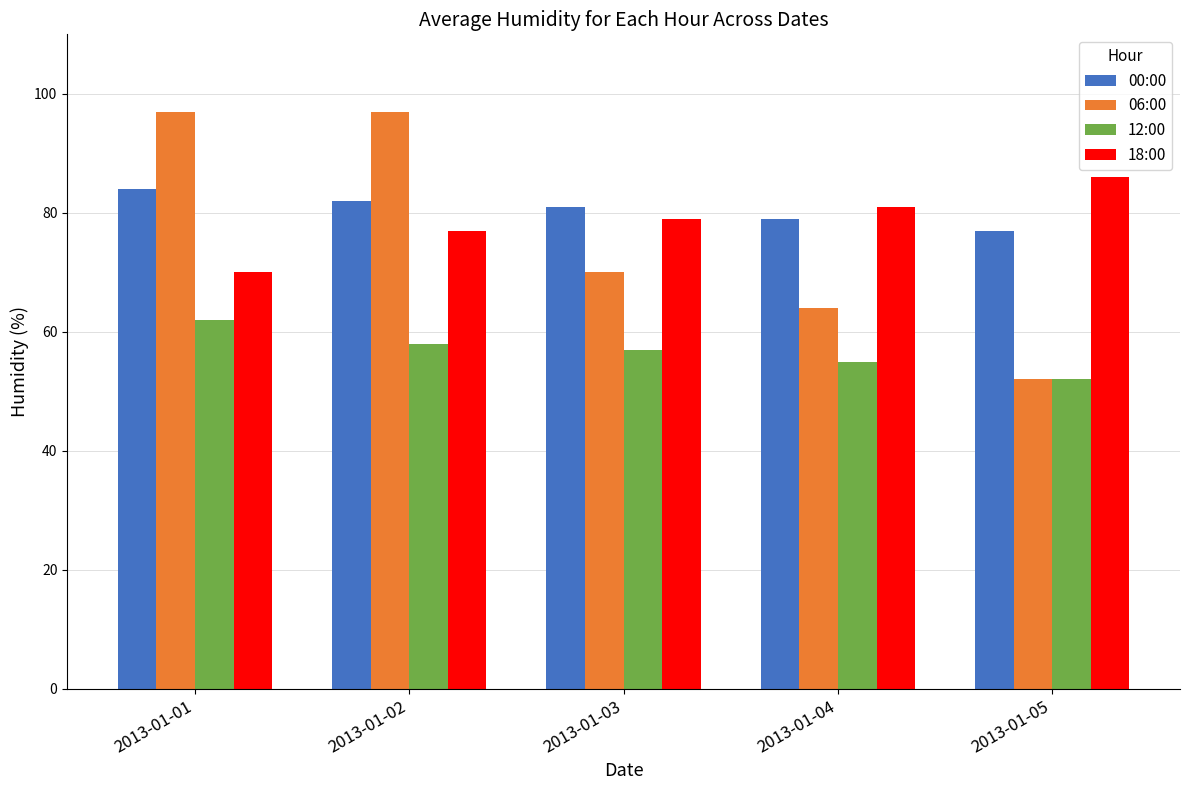

What is the smallest value displayed?

52